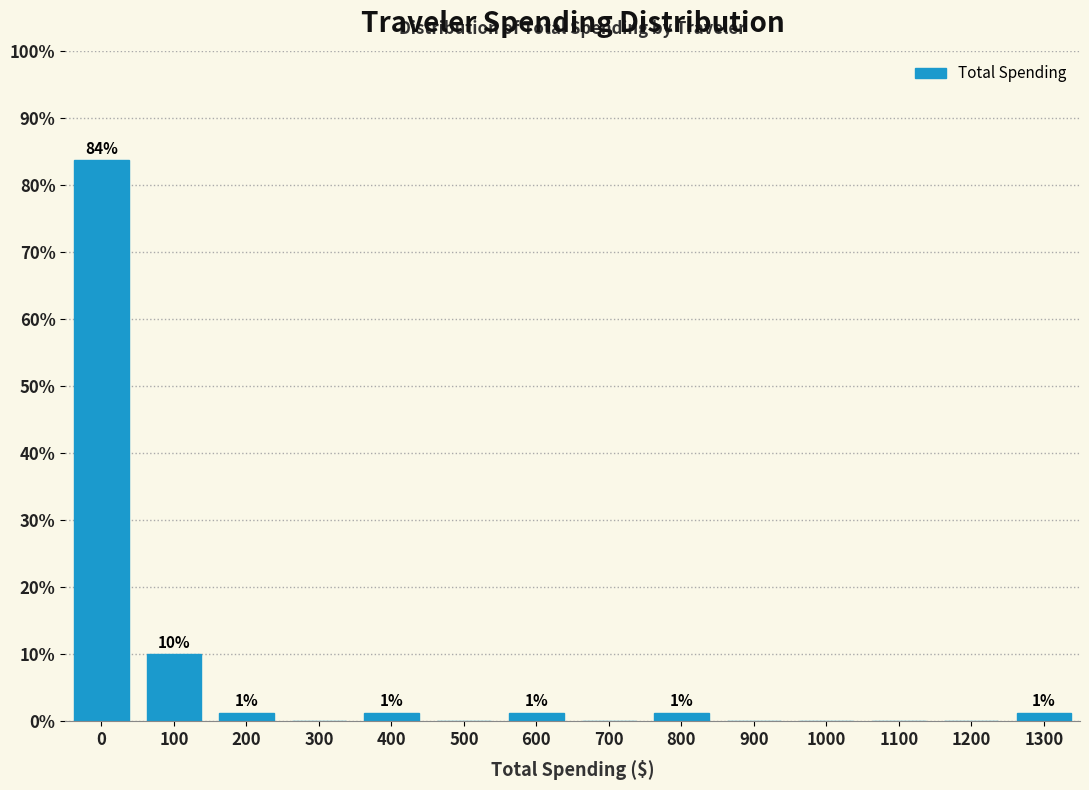

Are the bars horizontal?

No